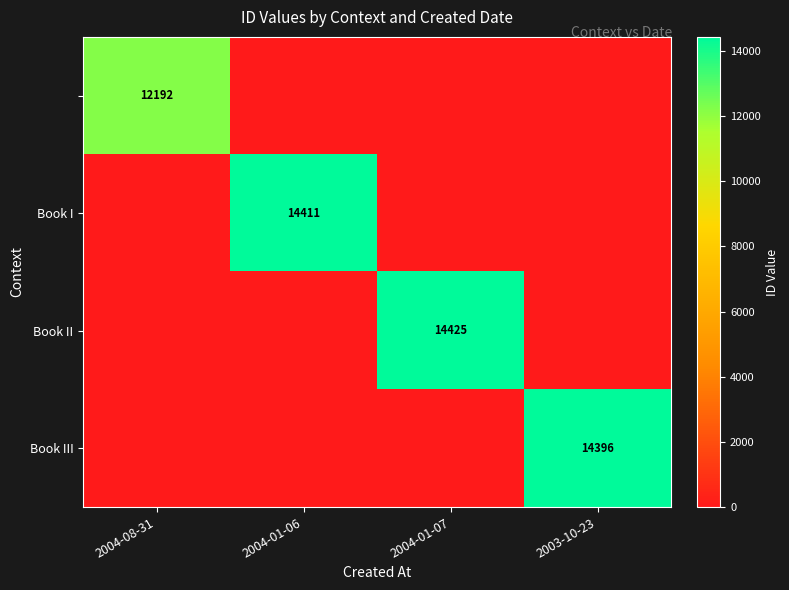

The value of Book II at 2004-01-07 is 14425. True or false?

True